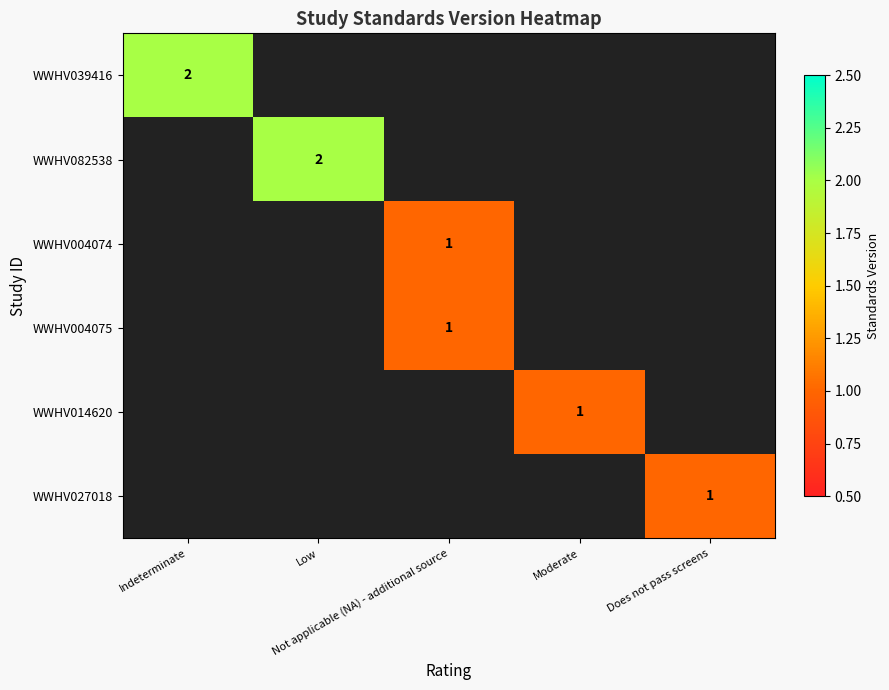

Which label corresponds to the largest value in the chart?

Indeterminate